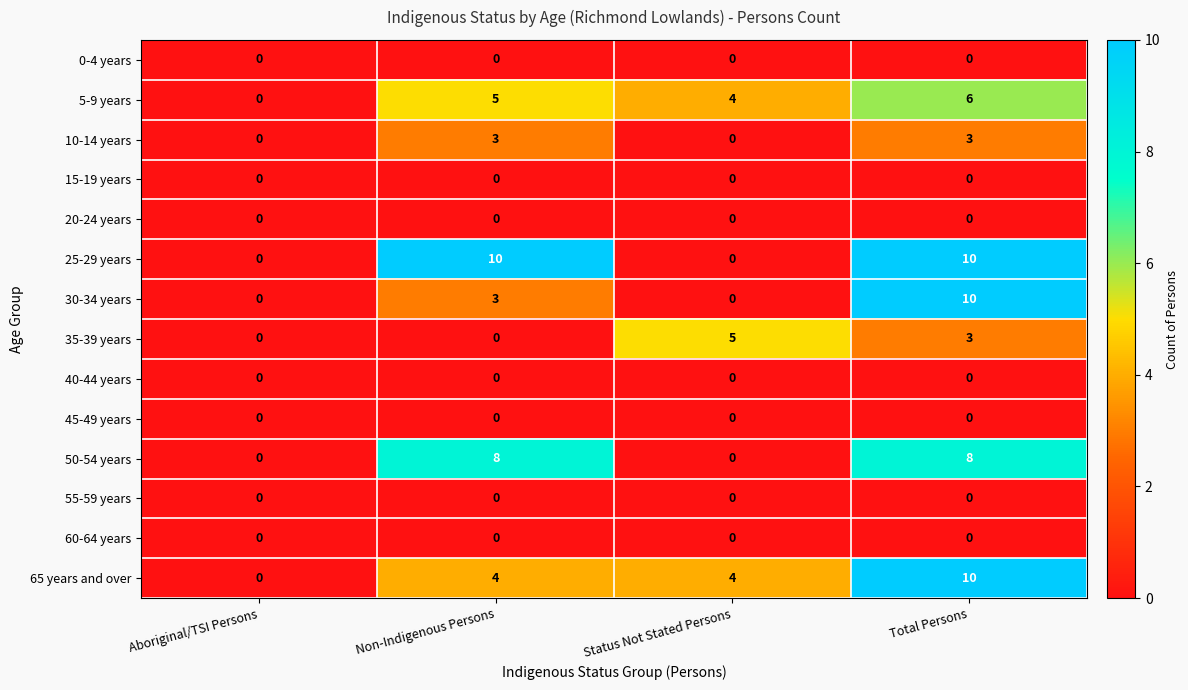

What is the spread (max minus min) of values at Non-Indigenous Persons?

10